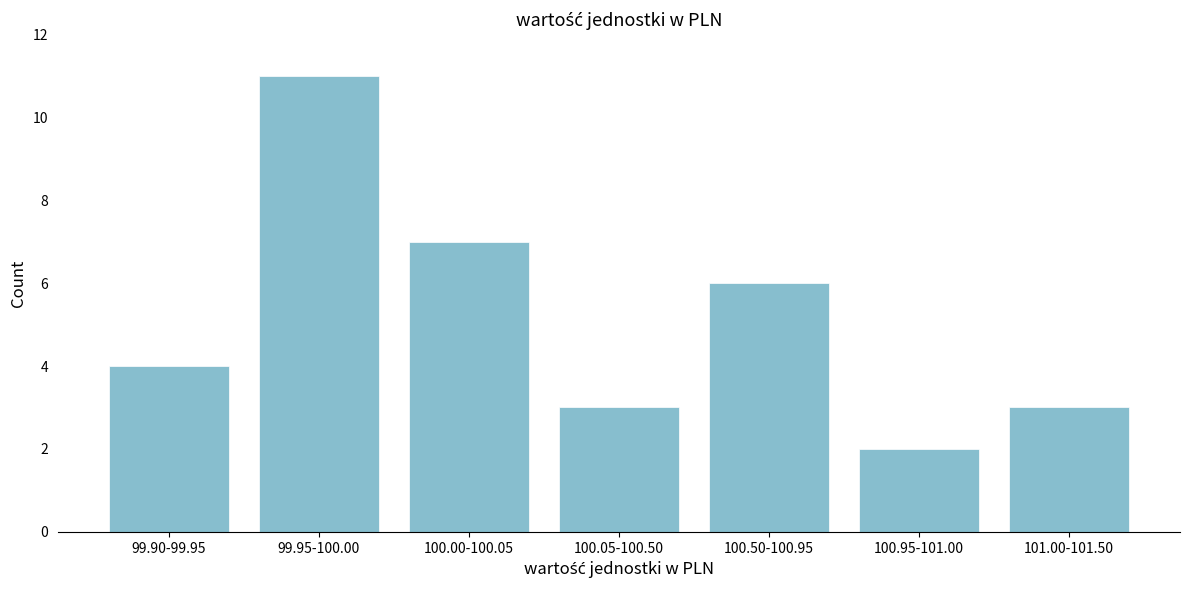

Reading right to left, what are all the values shown in this chart?

3	2	6	3	7	11	4